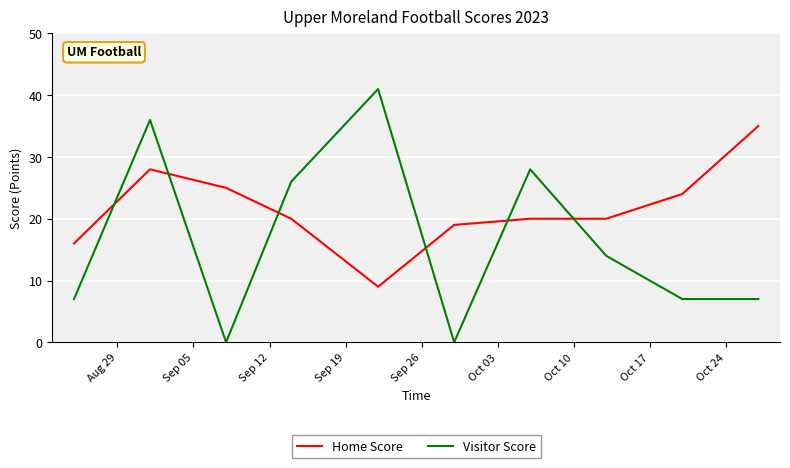

Rank the series by their average value, from highest to lowest.

Home Score, Visitor Score